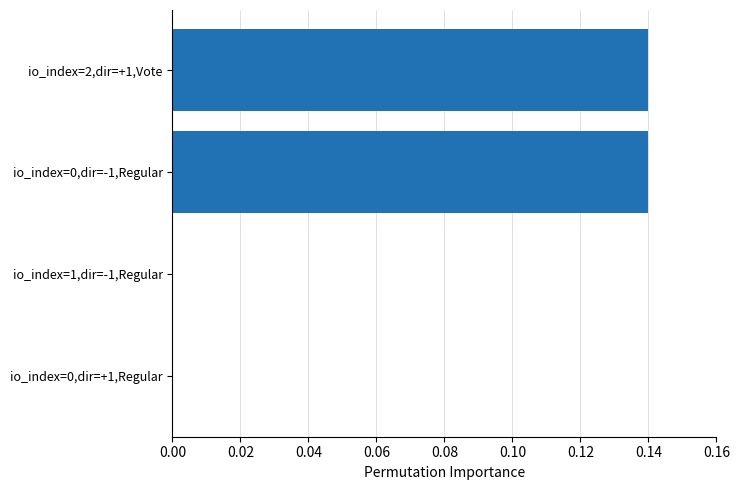

How many data points does each series have?

4